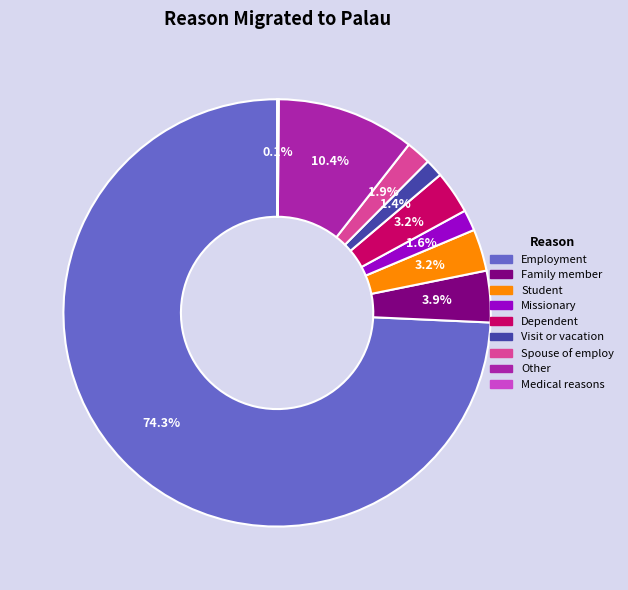

To the nearest percent, what portion does Employment represent?

74%